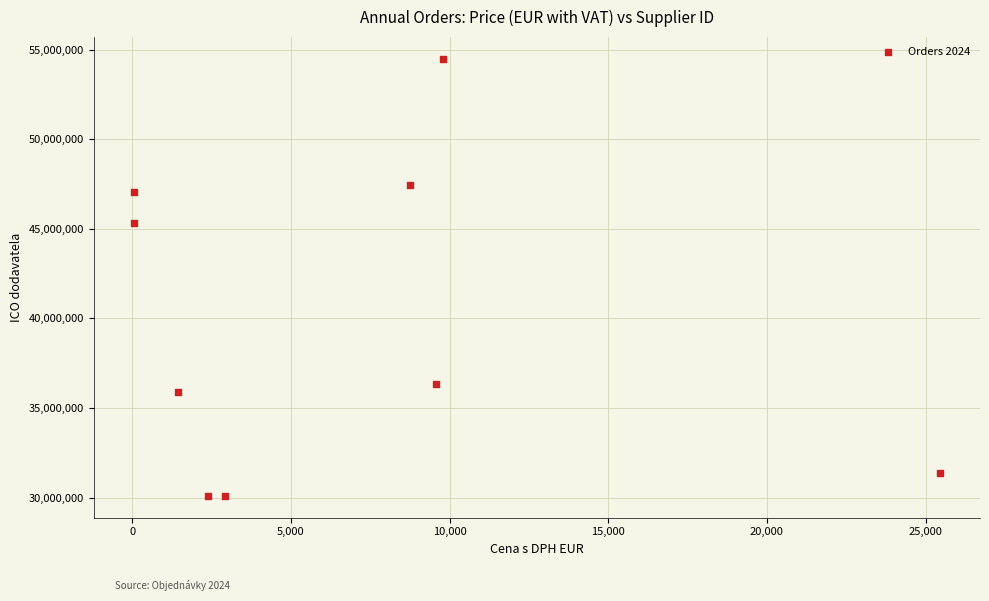

What Y value in the scatter plot is closest to 42292269?

45310106